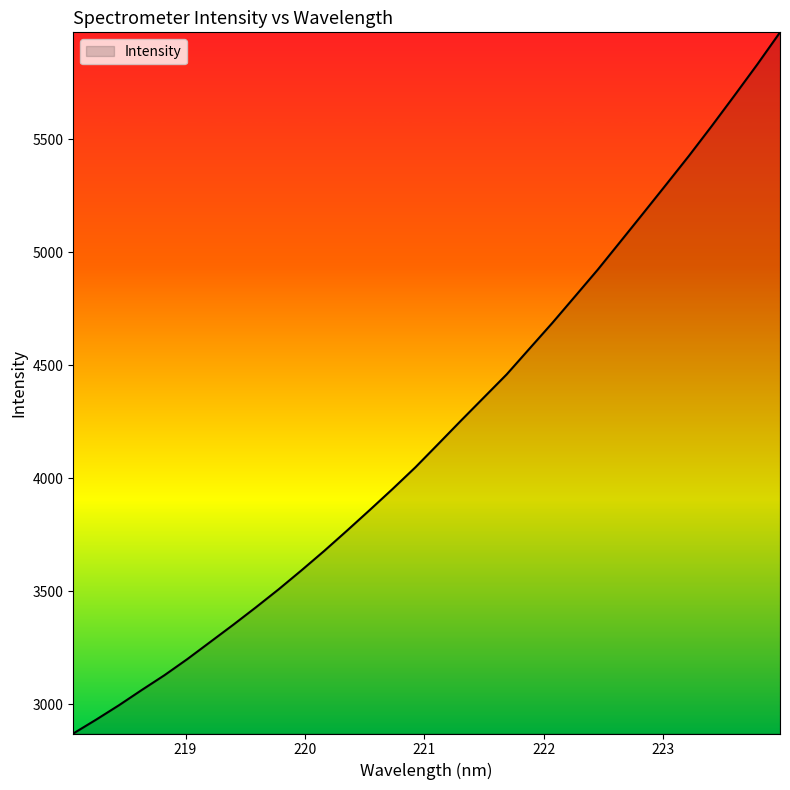

What is the greatest value displayed?

5972.5